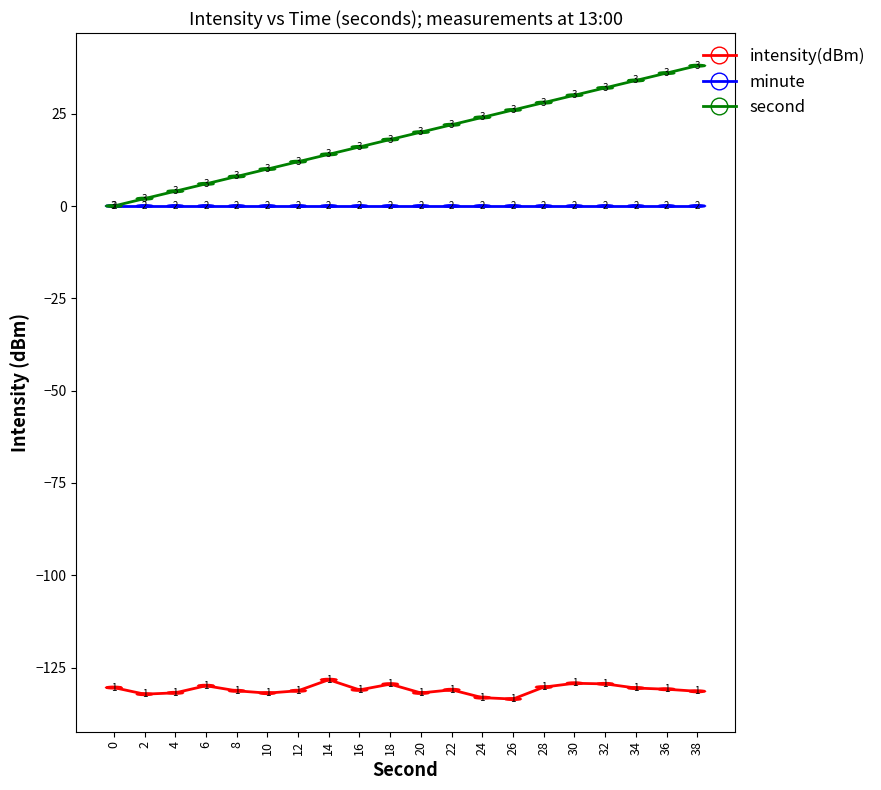

Which series has the largest total across all categories?

second